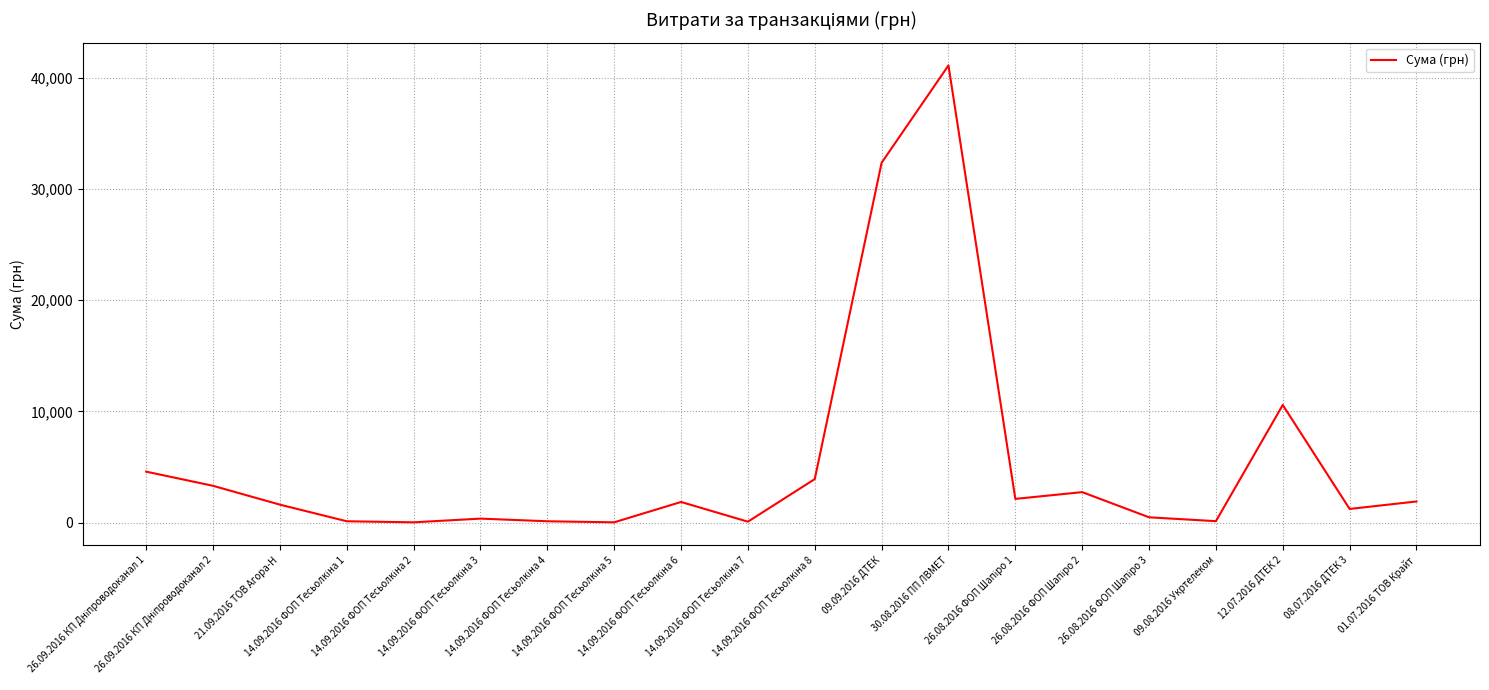

What is the difference between the maximum and minimum values?

41089.4